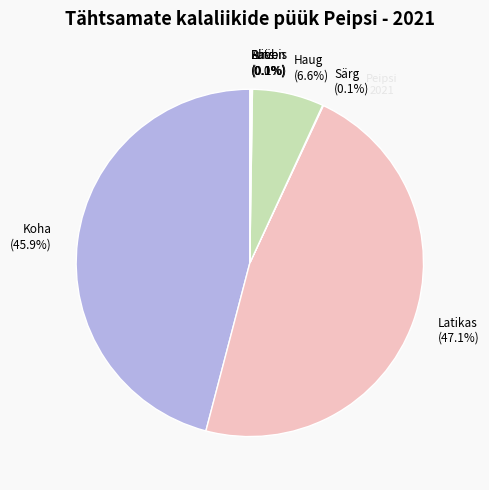

What percentage is NOT represented by Latikas (47.1%)?

52.9%